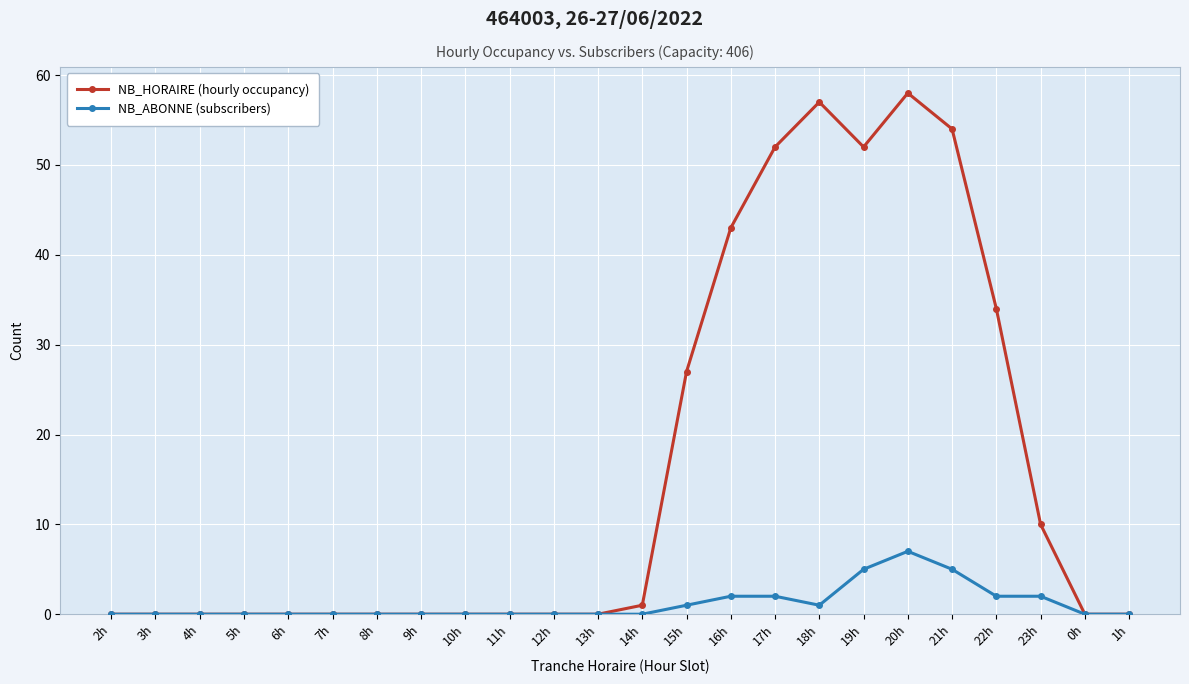

True or false: NB_ABONNE (subscribers) has more than 0 points higher than both neighbors.

True